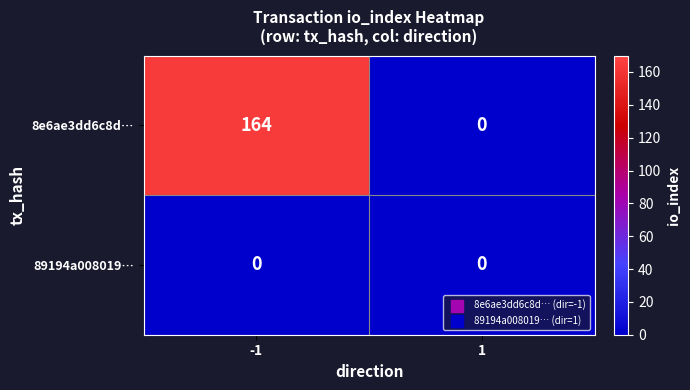

At how many categories does at least one series exceed 144?

1